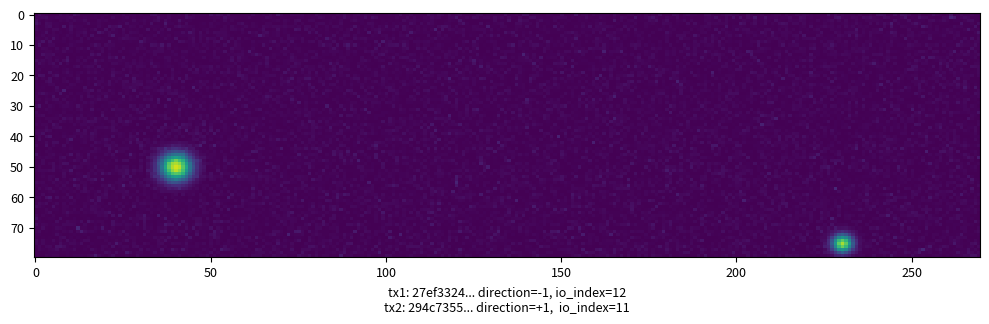

List the series in order of their peak value, highest first.

27ef3324e8d6a598c5aa514e5ae30929562699f, 294c735503252ae3b1c93d1374c8f3ce111f516